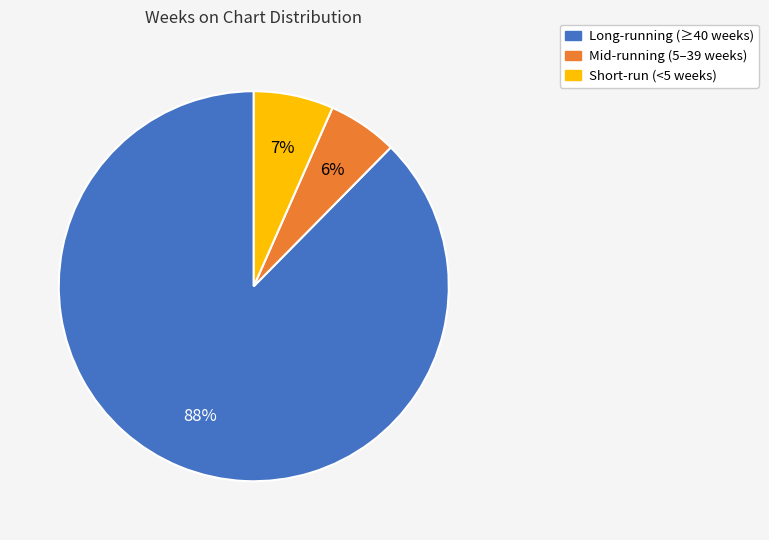

To the nearest percent, what is the combined percentage of Long-running (≥40 weeks) and Mid-running (5–39 weeks)?

93%